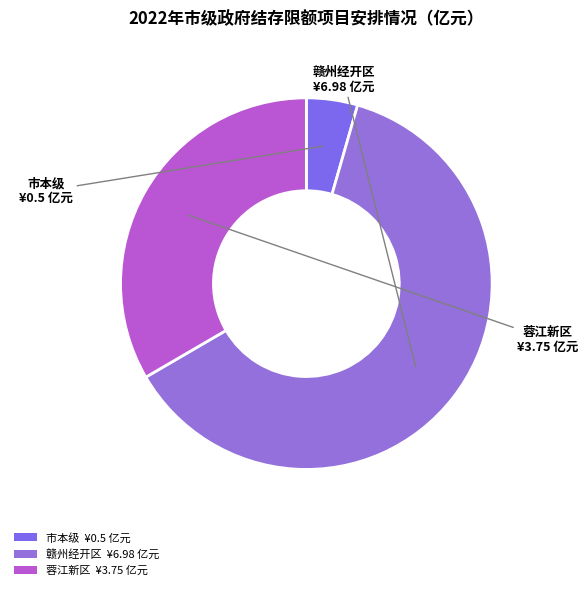

Is the sum of 赣州经开区 ¥6.98 亿元 and 蓉江新区 ¥3.75 亿元 greater than half?

Yes